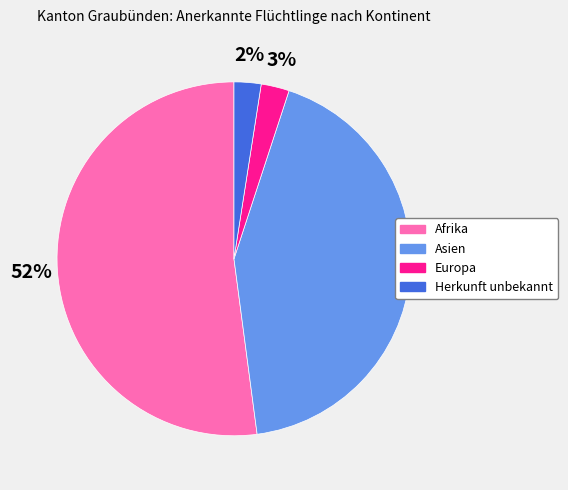

To the nearest percent, what percentage of the pie is Afrika?

52%